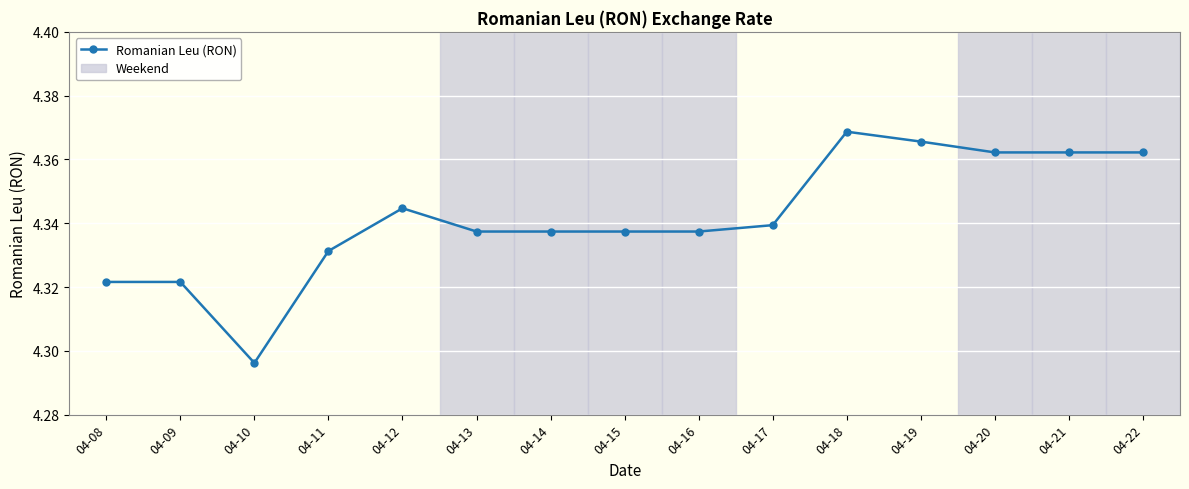

What is the change in value from 04-10 to 04-18?

+0.1